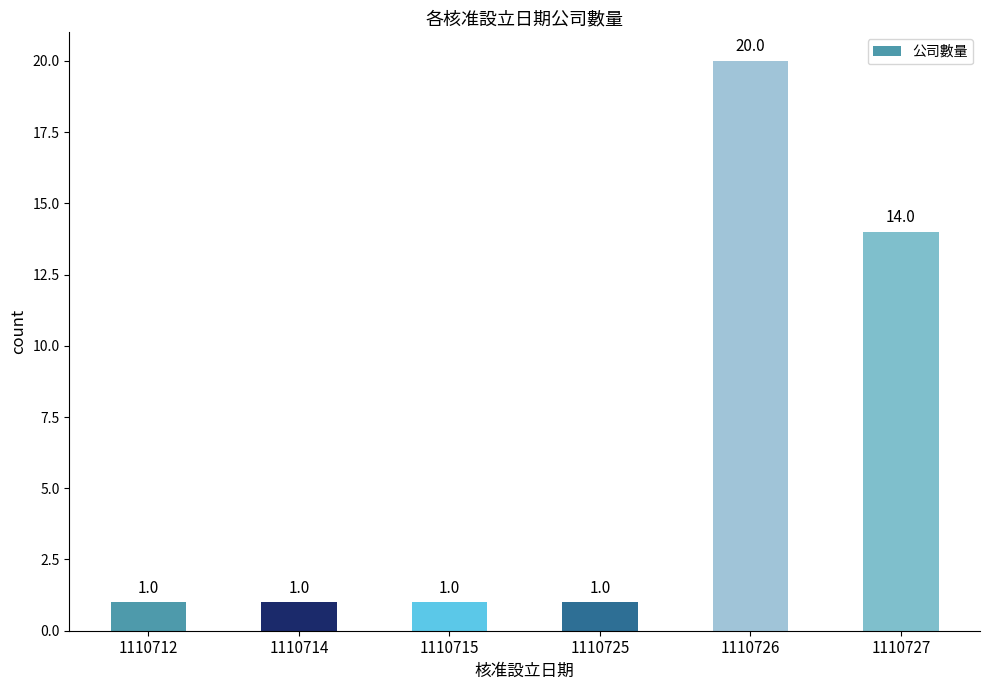

What is the value of the 3rd bar from the left?

1